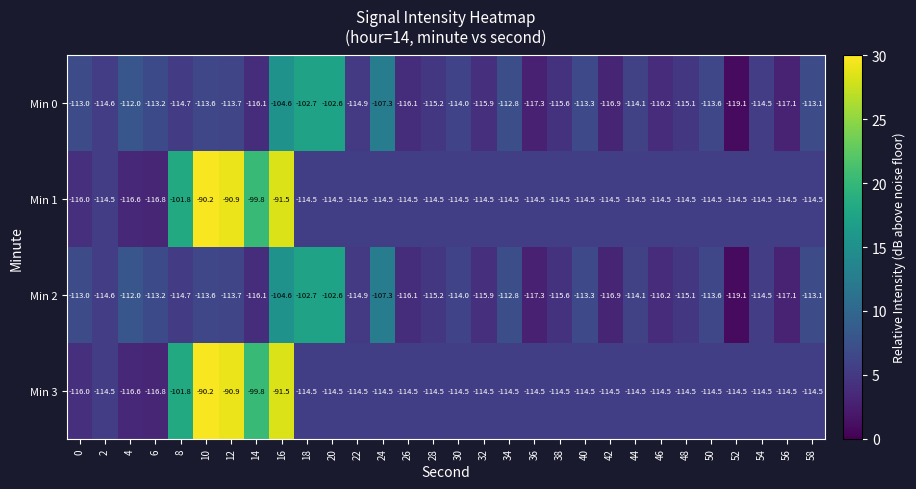

At which category does the chart reach its minimum across all series?

52